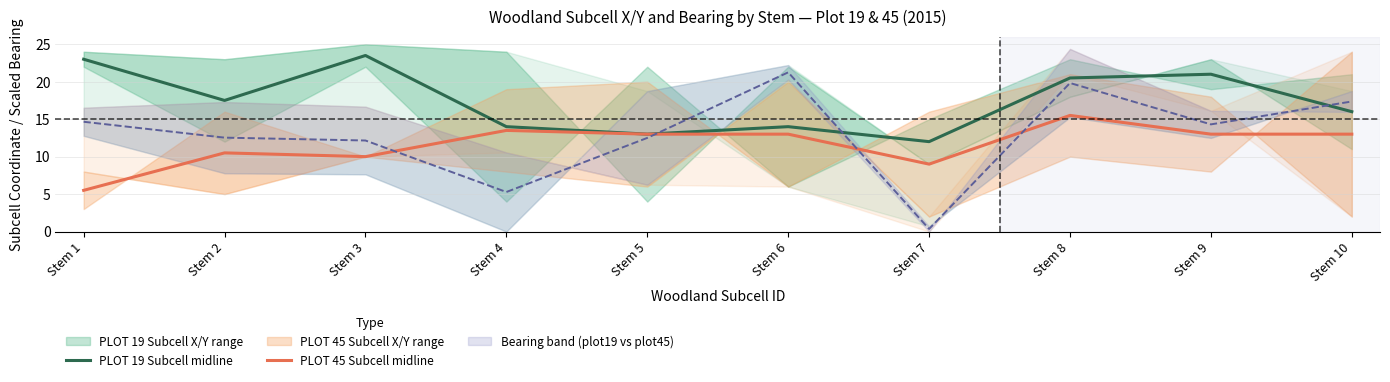

Is the value of PLOT 45 Subcell midline at Stem 9 greater than the value of PLOT 19 Subcell midline at Stem 6?

No